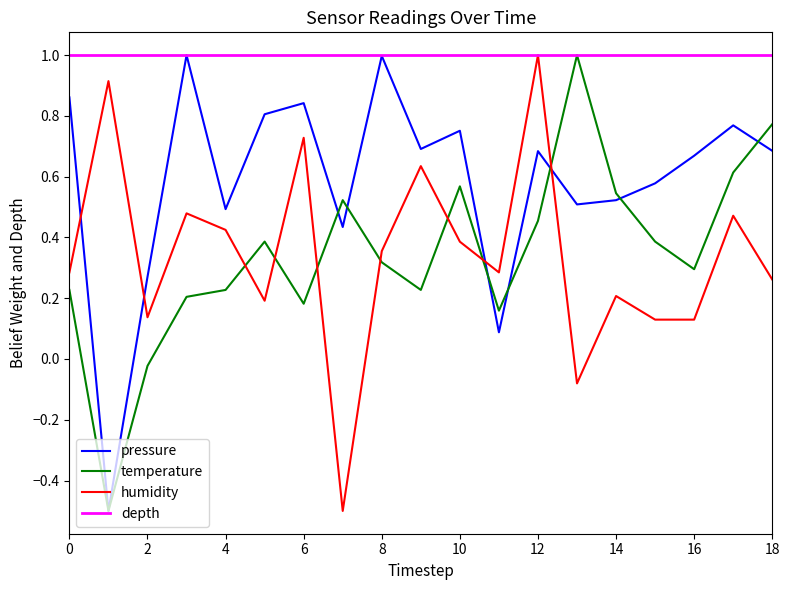

What is the greatest value displayed?

1.0